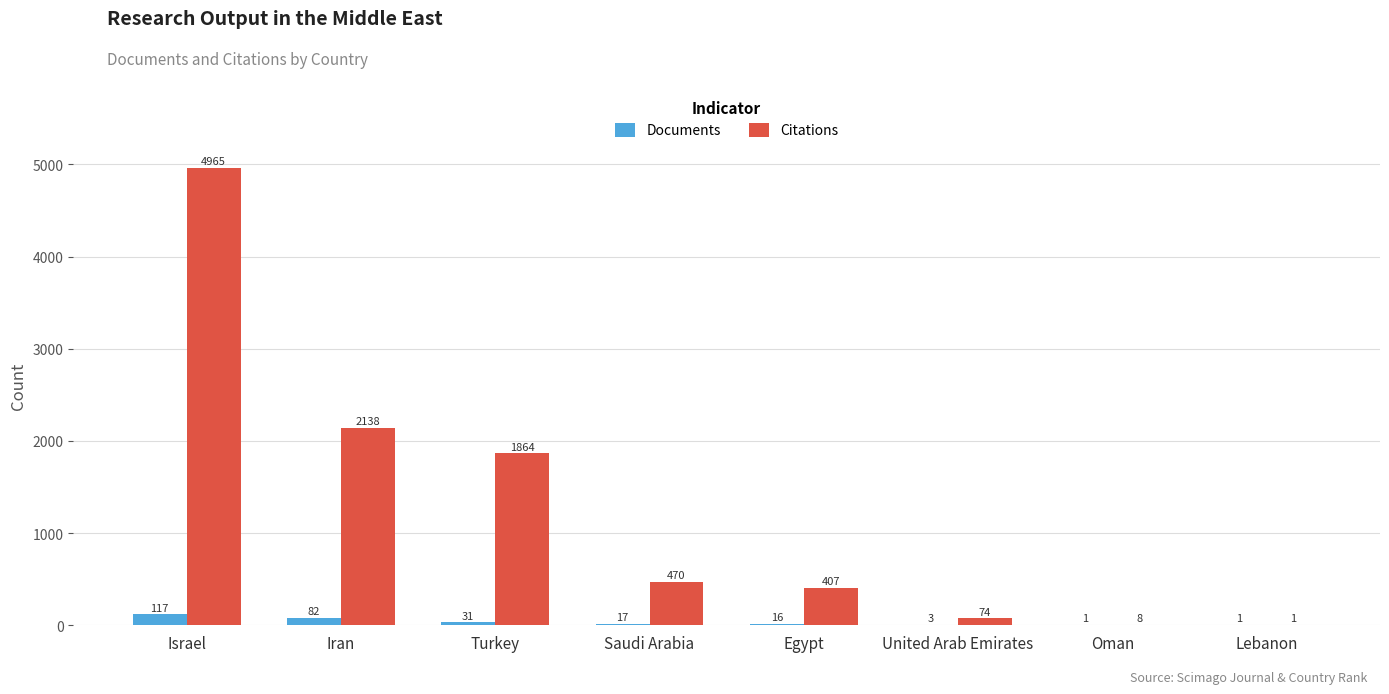

Which category has the highest value across all series?

Israel